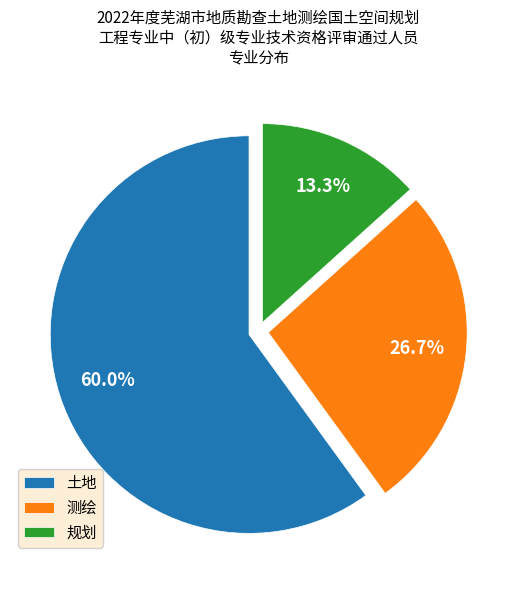

Between 测绘 and 规划, which is larger?

测绘